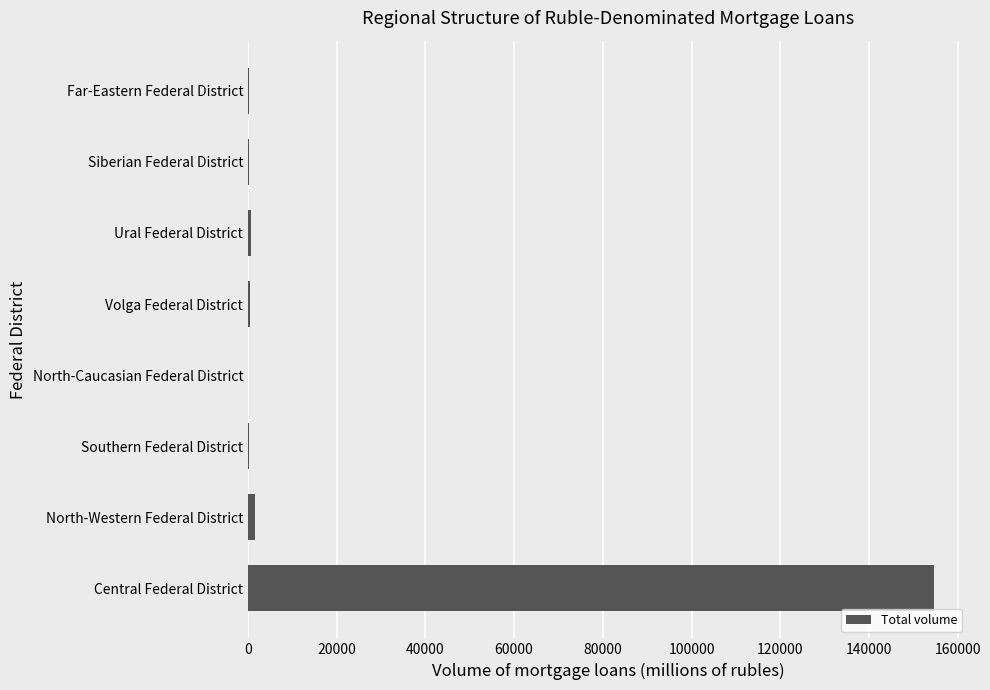

What is the average value?

19771